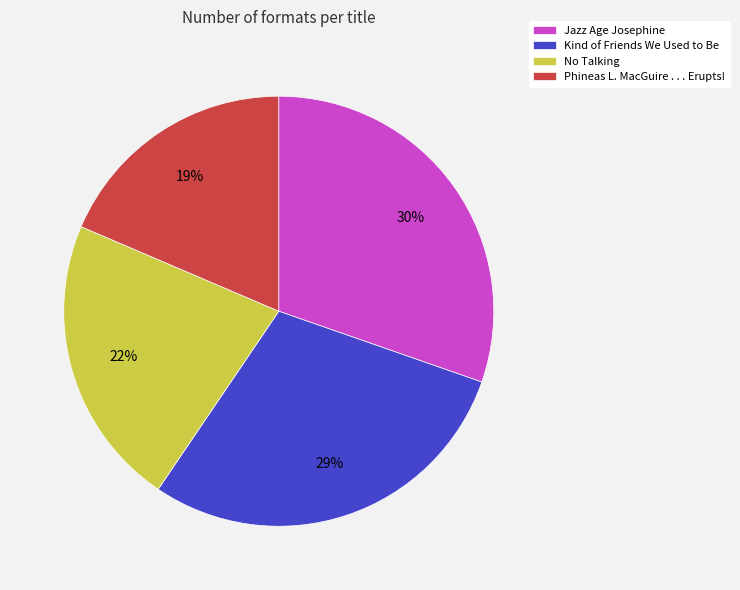

Rank the categories by value from highest to lowest.

Jazz Age Josephine, Kind of Friends We Used to Be, No Talking, Phineas L. MacGuire . . . Erupts!